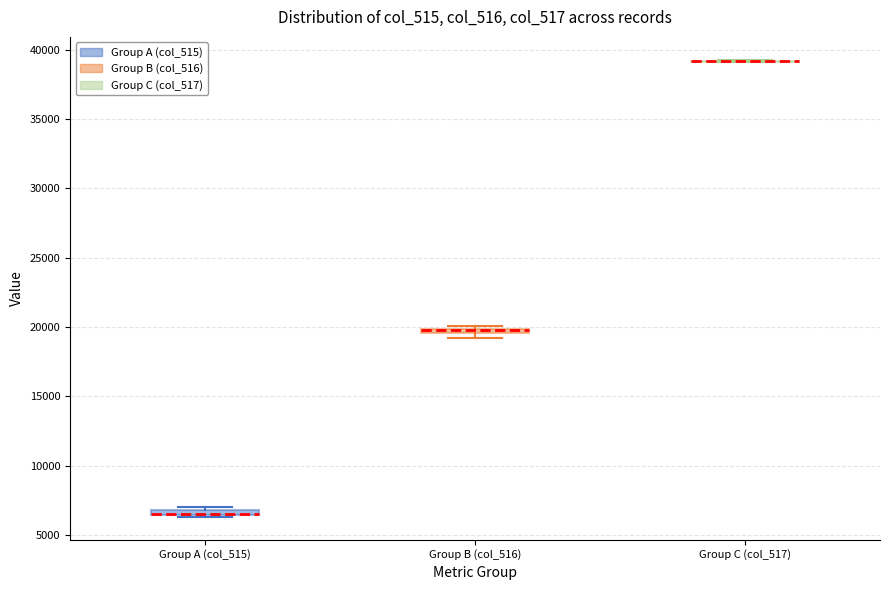

Where is the lower edge of the box for Group B (col_516) on the y-axis? The values are not printed on the chart, so give them approximately, as read against the axis.

19500